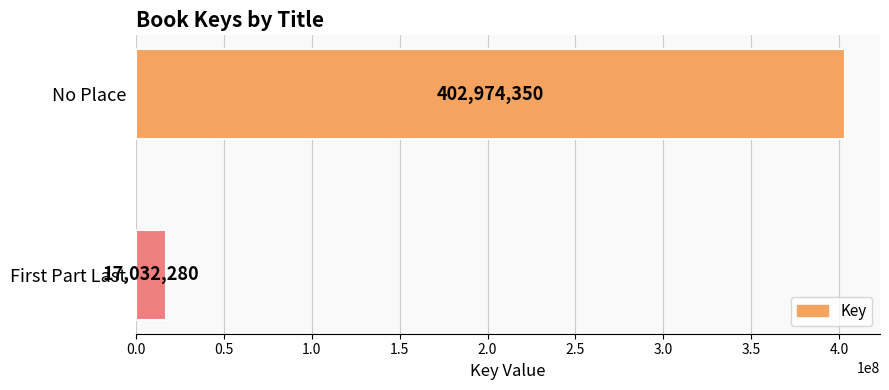

How many data points does each series have?

2